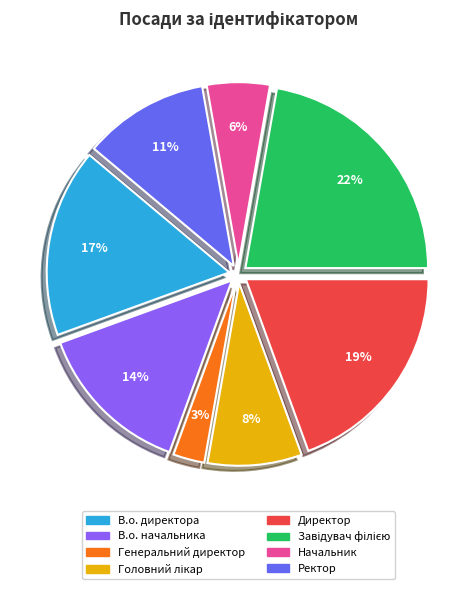

Is the sum of Директор and Генеральний директор greater than half?

No